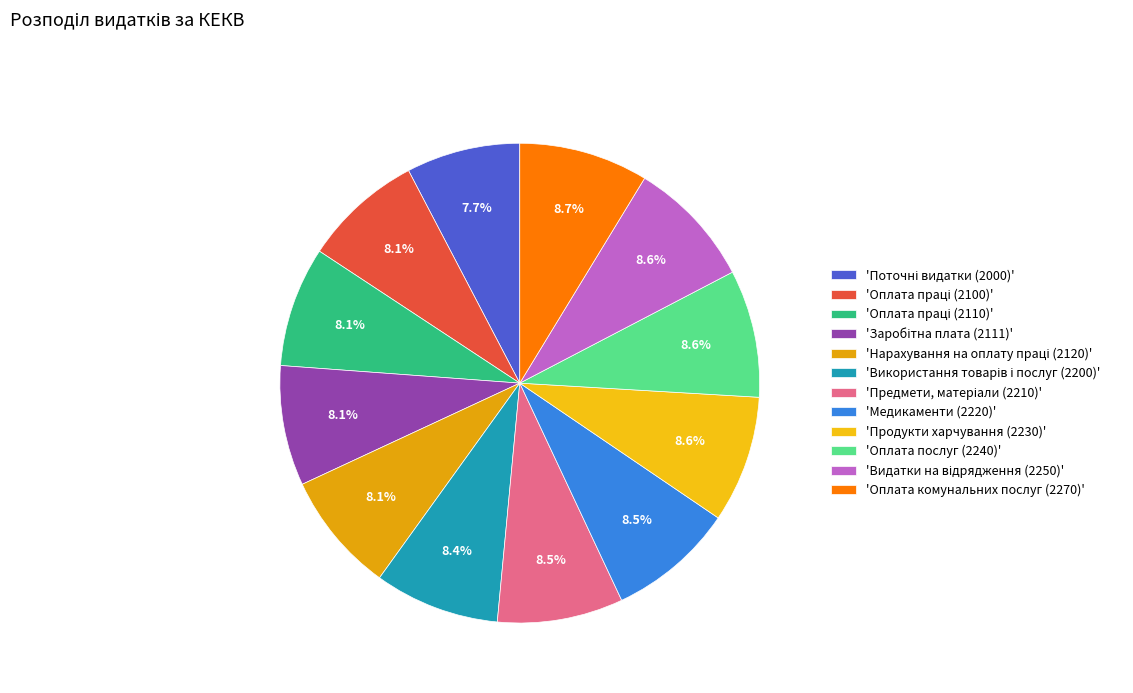

Which slice is the smallest?

Поточні видатки (2000)